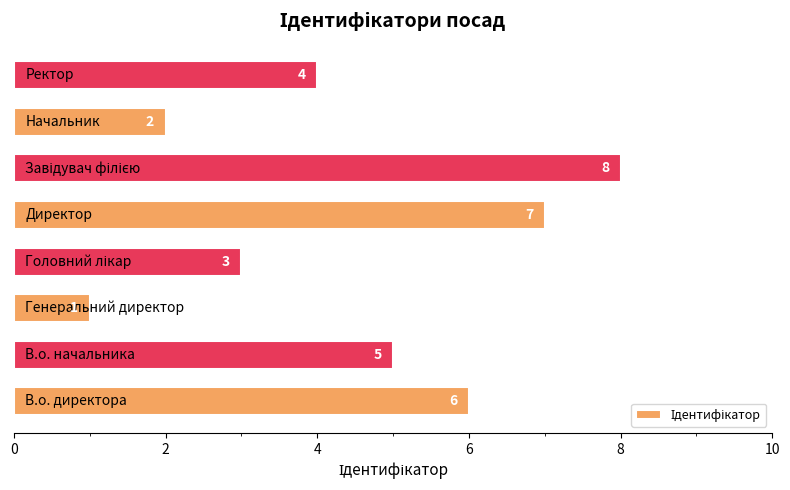

Count the values in the range 3 to 7.

5